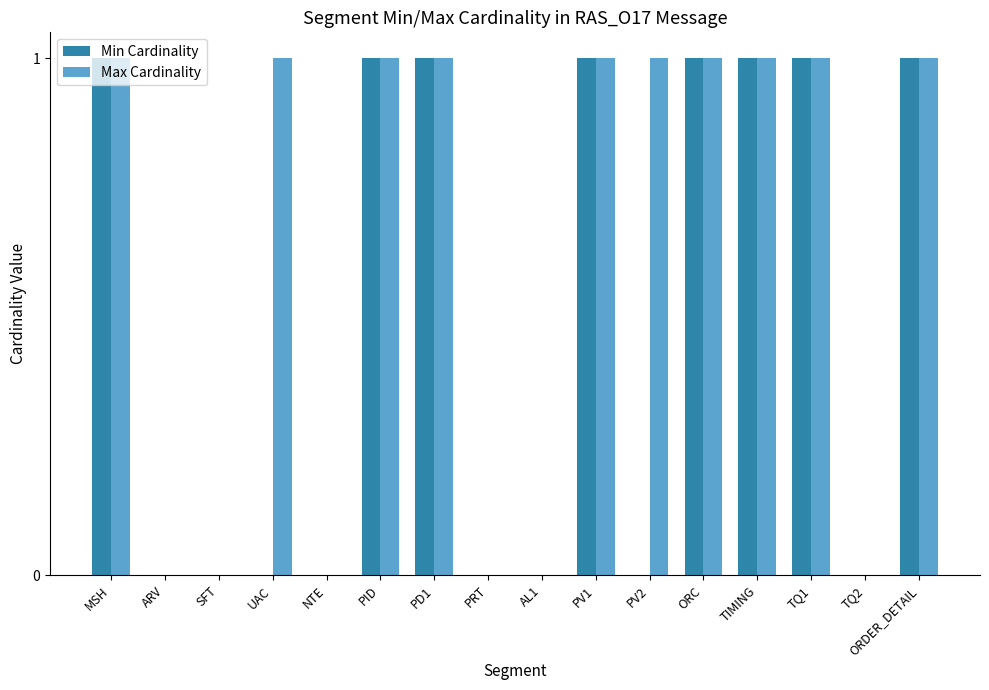

How many categories are shown in the chart?

16